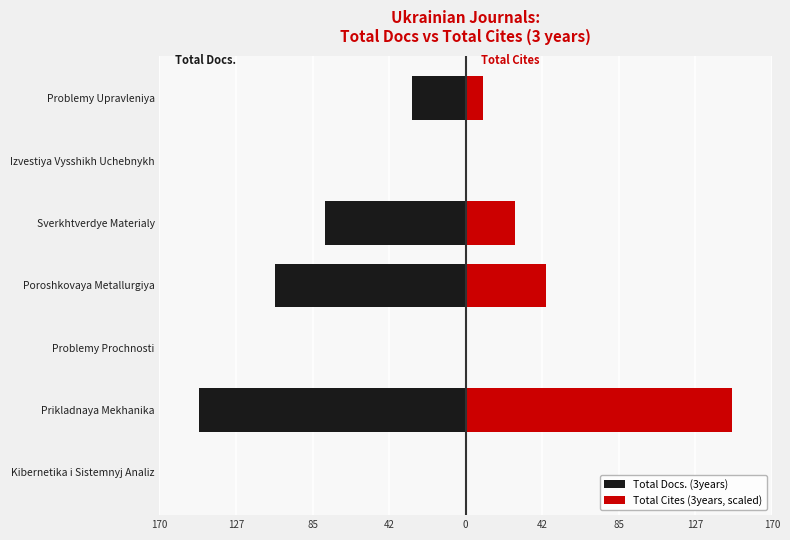

Are the bars grouped side by side (vs. stacked)?

Yes